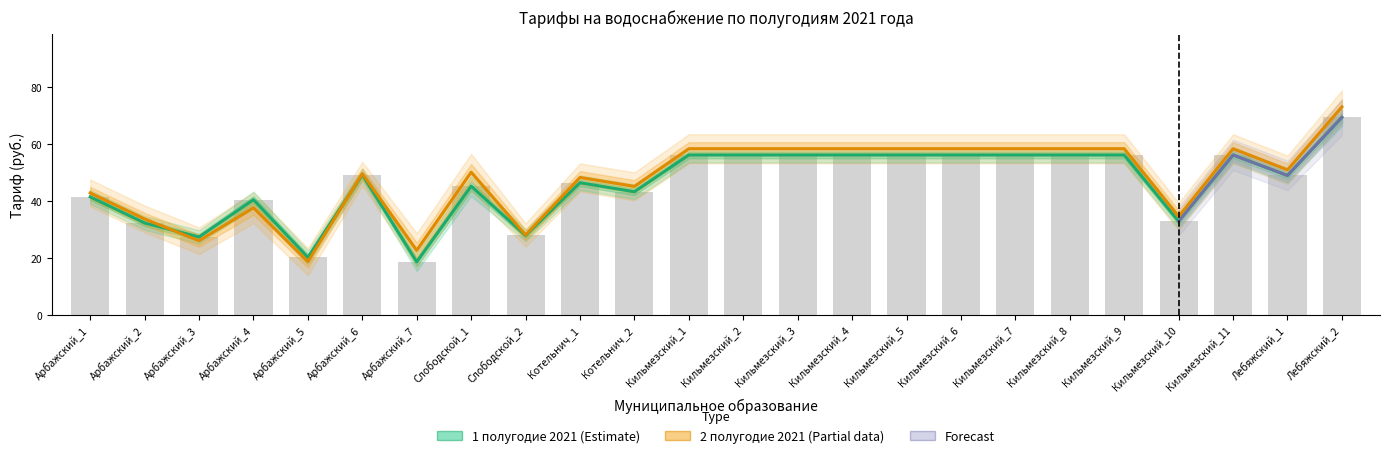

At how many categories does at least one series exceed 62?

1